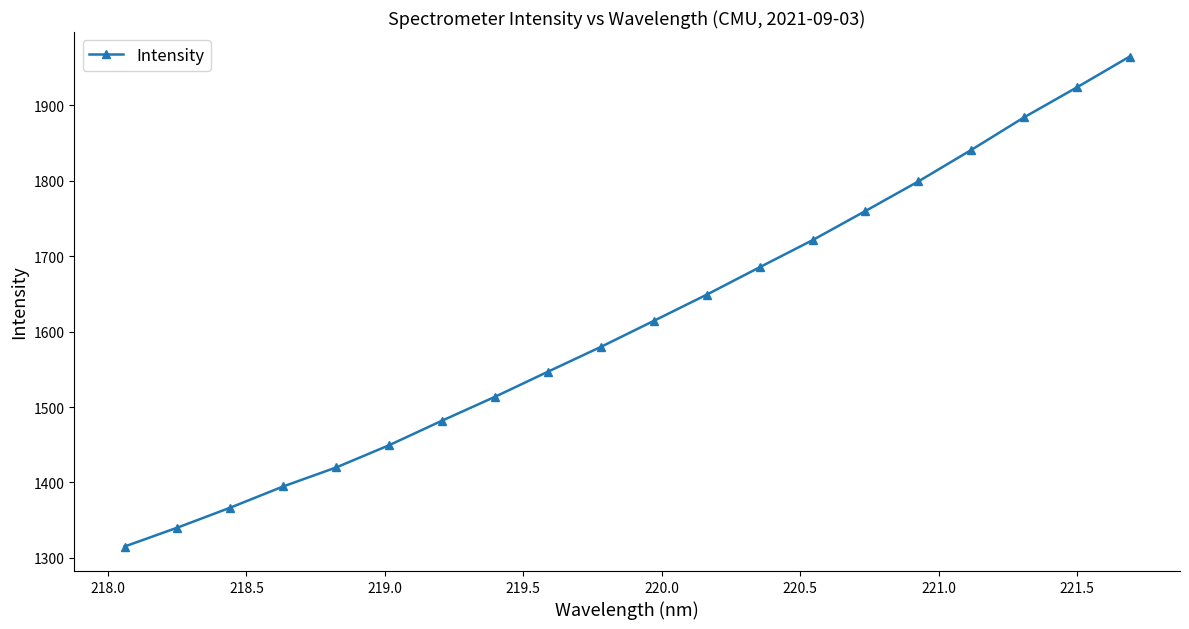

What is the value of the 2nd point from the left?

1340.2